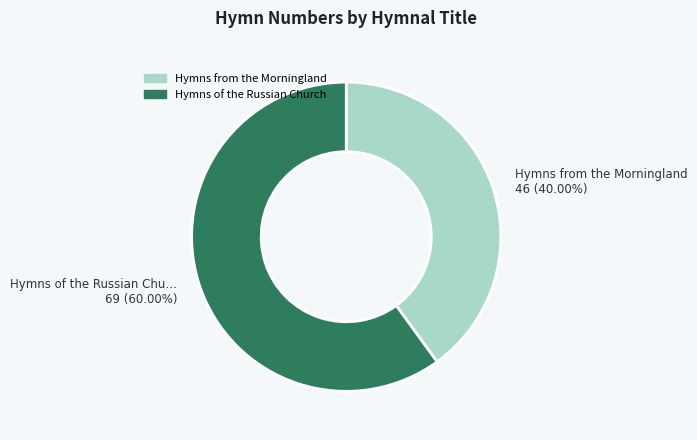

Rank the categories by value from lowest to highest.

Hymns from the Morningland, Hymns of the Russian Church